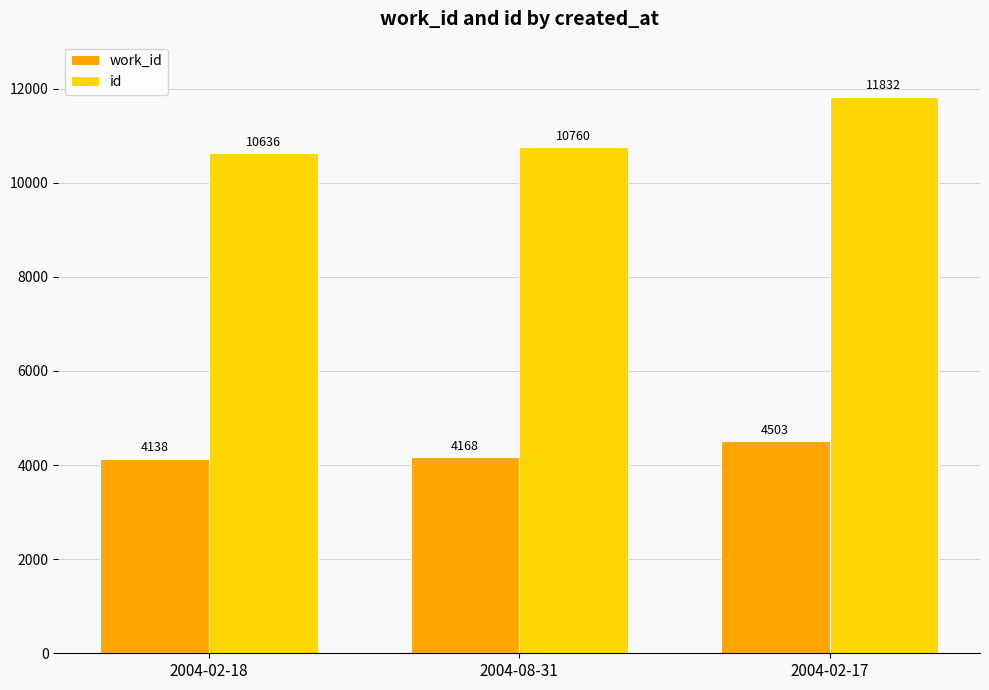

At 2004-02-18, list the series in order from smallest to largest.

work_id, id